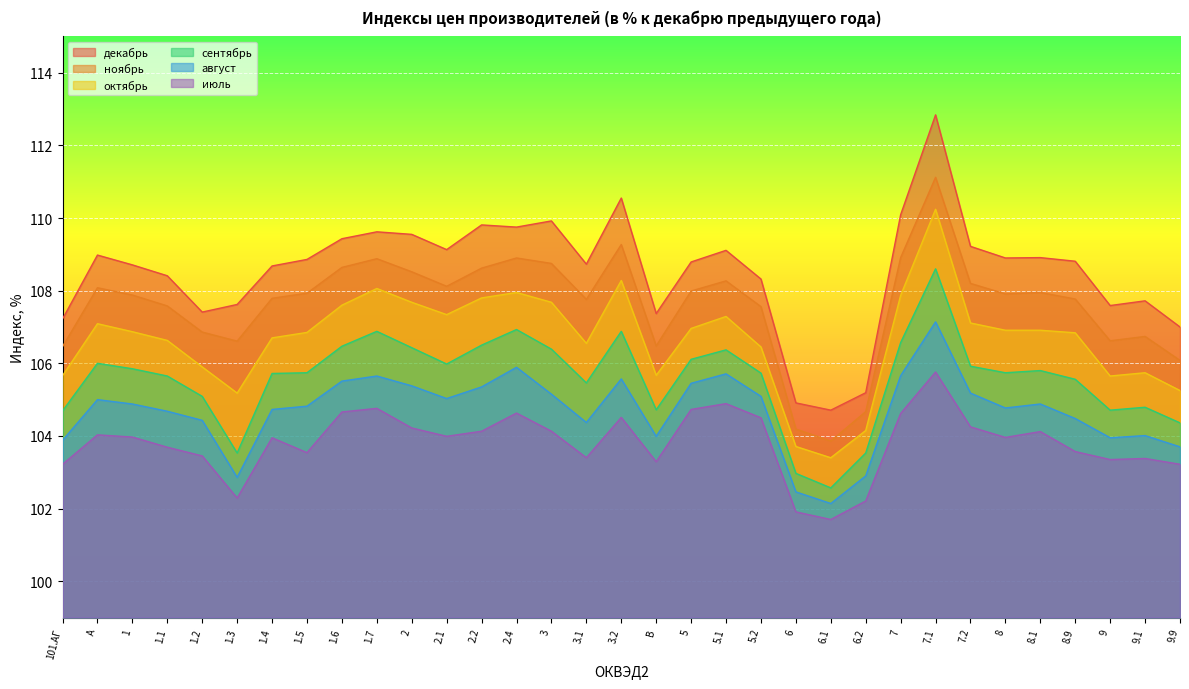

What is the maximum value shown in the chart?

112.8